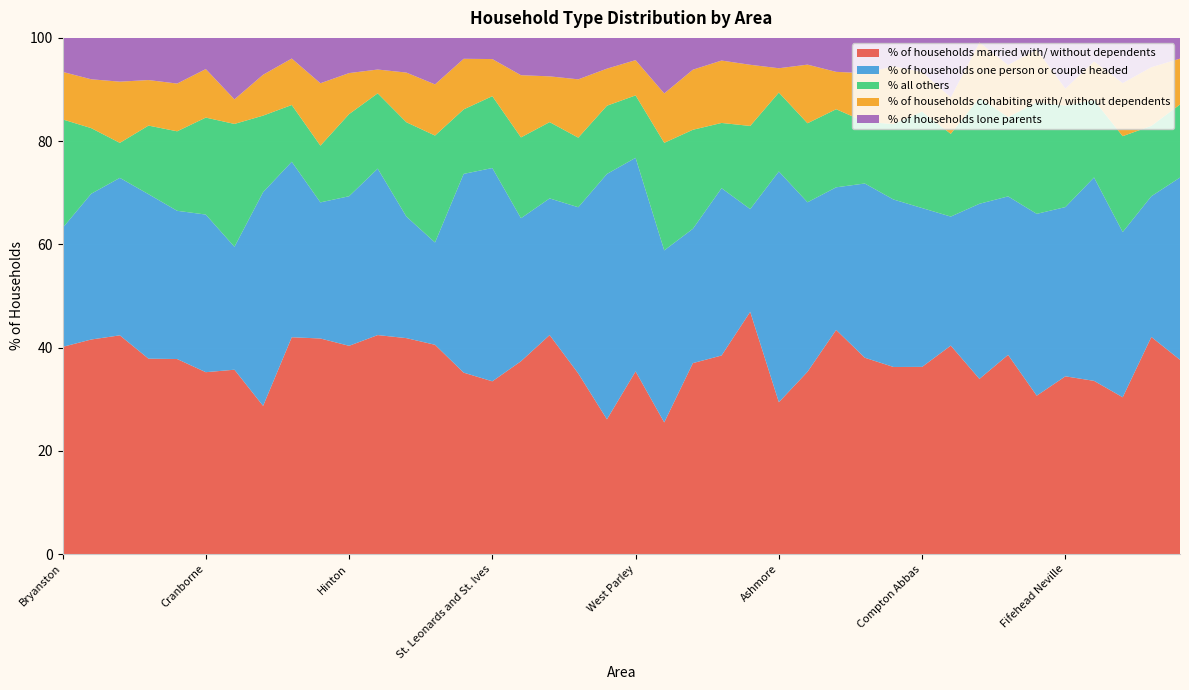

Reading left to right, list all the values displayed in this chart.

% of households married with/ without dependents: 40.1	41.6	42.4	37.9	37.8	35.2	35.7	28.7	42.0	41.8	40.3	42.4	41.8	40.5	35.1	33.5	37.4	42.4	35.0	26.1	35.4	25.5	37.0	38.5	46.9	29.4	35.3	43.4	38.0	36.2	36.3	40.4	33.9	38.6	30.7	34.4	33.5	30.4	42.0	37.6
% of households one person or couple headed: 23.0	28.2	30.5	31.9	28.7	30.5	23.8	41.4	34.0	26.4	29.0	32.2	23.6	19.8	38.5	41.3	27.7	26.5	32.2	47.5	41.4	33.3	26.0	32.4	19.9	44.7	32.8	27.6	33.8	32.5	30.8	25.0	33.9	30.7	35.2	32.8	39.4	32.0	27.3	35.3
% all others: 21.1	12.7	6.8	13.3	15.4	18.8	23.8	14.8	11.0	11.0	15.9	14.6	18.3	20.7	12.5	13.9	15.7	14.8	13.5	13.2	12.1	20.8	19.2	12.6	16.1	15.3	15.3	15.1	12.0	14.6	18.7	16.0	20.5	15.4	21.6	19.7	15.0	18.6	13.6	14.2
% of households cohabiting with/ without dependents: 9.2	9.5	11.9	8.8	9.2	9.4	4.8	7.9	9.0	12.1	8.0	4.6	9.6	9.9	9.8	7.2	12.1	8.9	11.3	7.2	6.8	9.6	11.6	12.1	11.8	4.7	11.4	7.2	9.4	11.2	7.7	7.0	10.7	10.1	10.2	3.3	7.5	10.3	11.4	8.9
% of households lone parents: 6.6	8.0	8.5	8.2	8.8	6.0	11.9	7.1	4.0	8.8	6.8	6.1	6.7	9.0	4.0	4.1	7.2	7.5	8.0	6.0	4.3	10.8	6.2	4.4	5.2	5.9	5.2	6.6	6.8	5.5	6.6	11.5	0.9	5.2	2.3	9.8	4.6	8.8	5.7	4.0